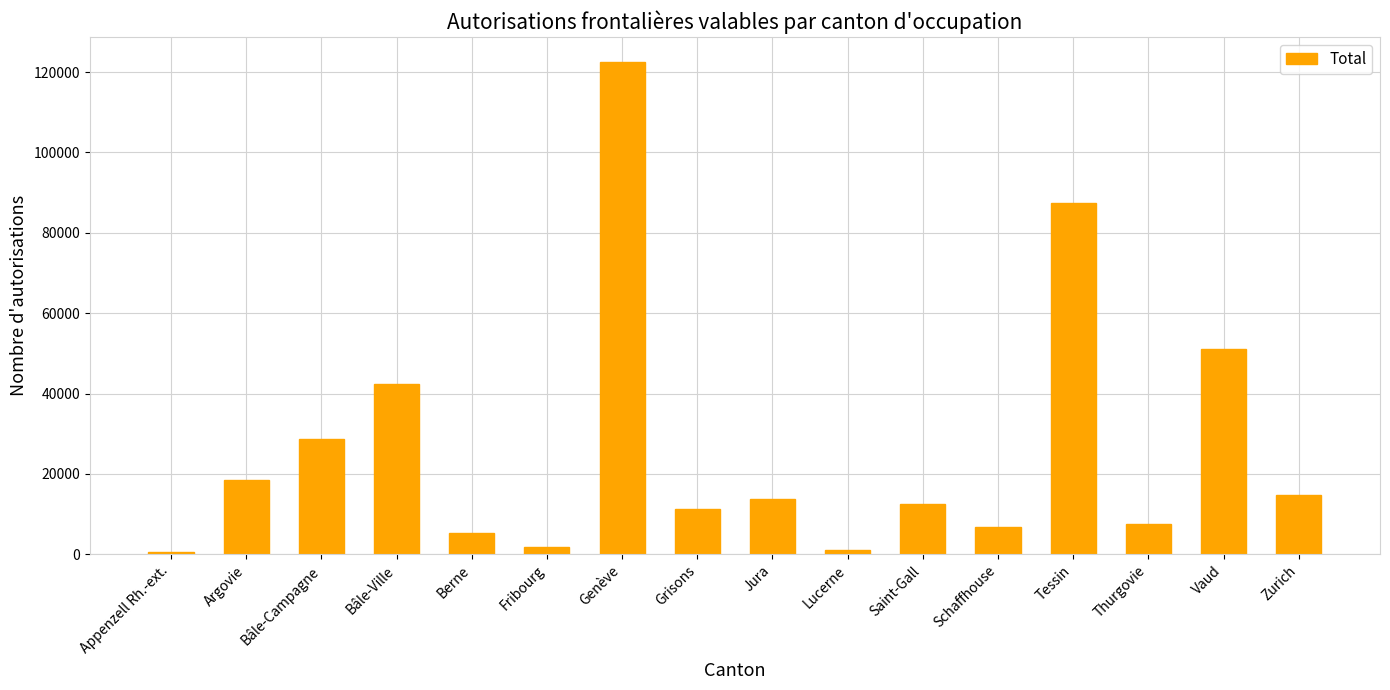

What is the minimum value shown in the chart?

564